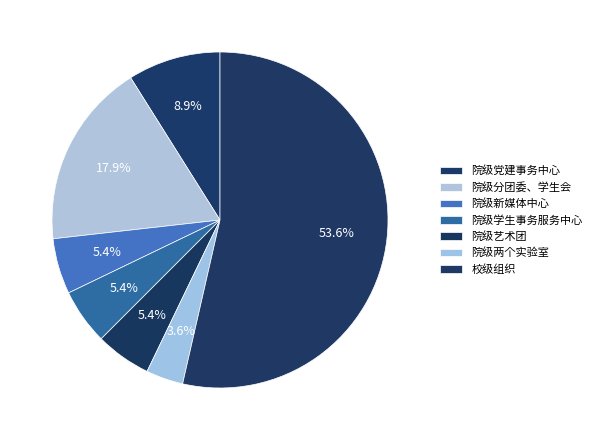

How many segments does this pie chart have?

7